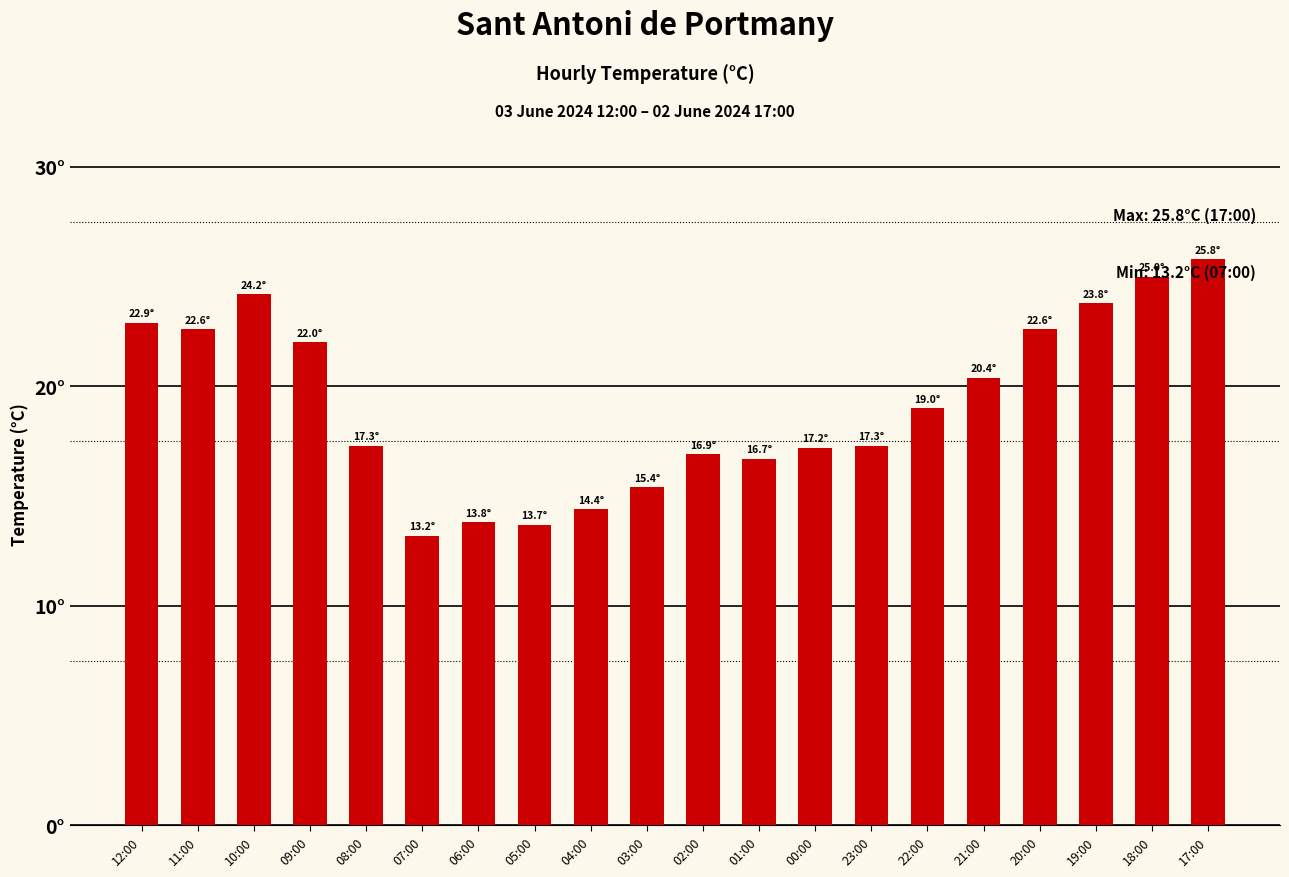

Which category has the lowest value across all series?

07:00